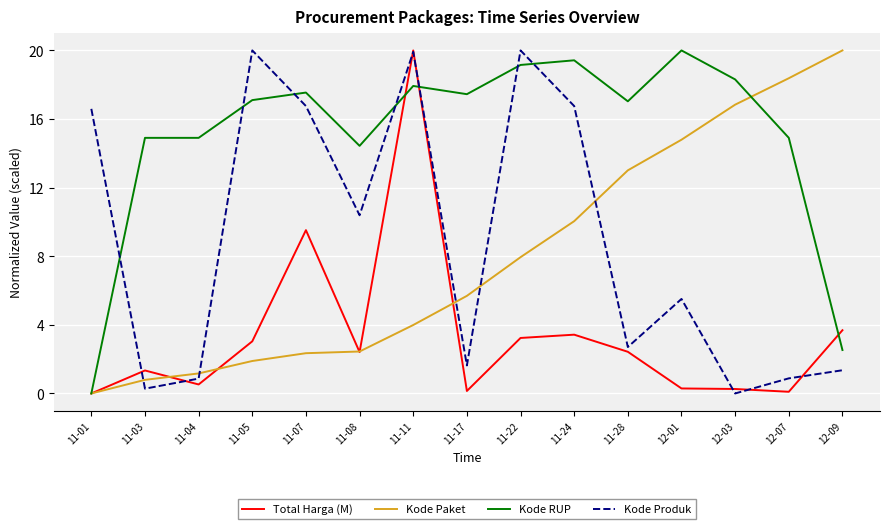

What position from the right is 11-22?

7